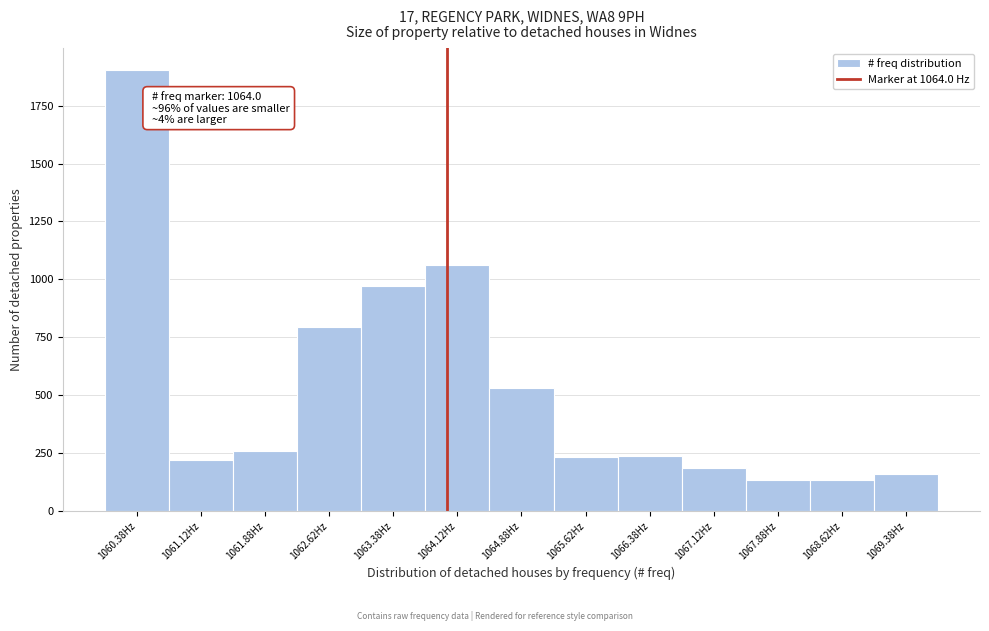

Over which range of the x-axis is the bar tallest?

1060.00 to 1060.75